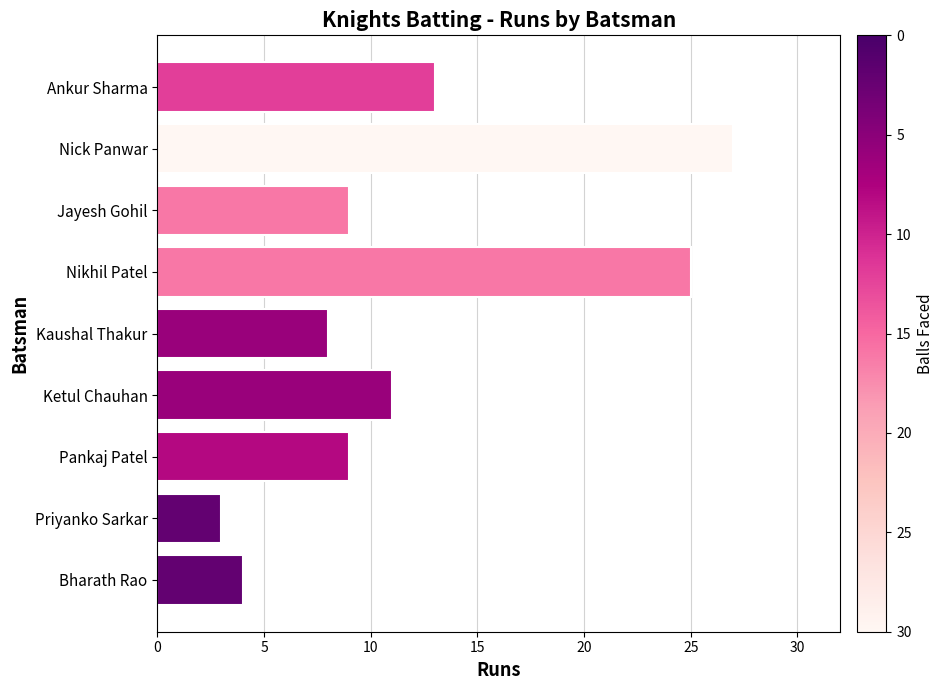

Approximately how many times larger is the value at Kaushal Thakur compared to Jayesh Gohil?

0.9